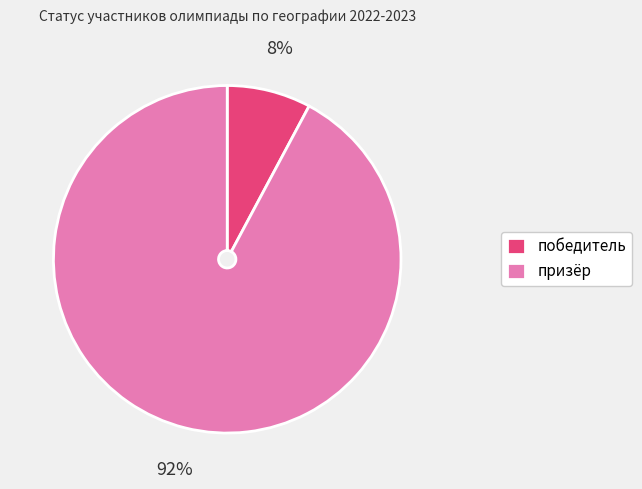

How many slices are in this pie chart?

2